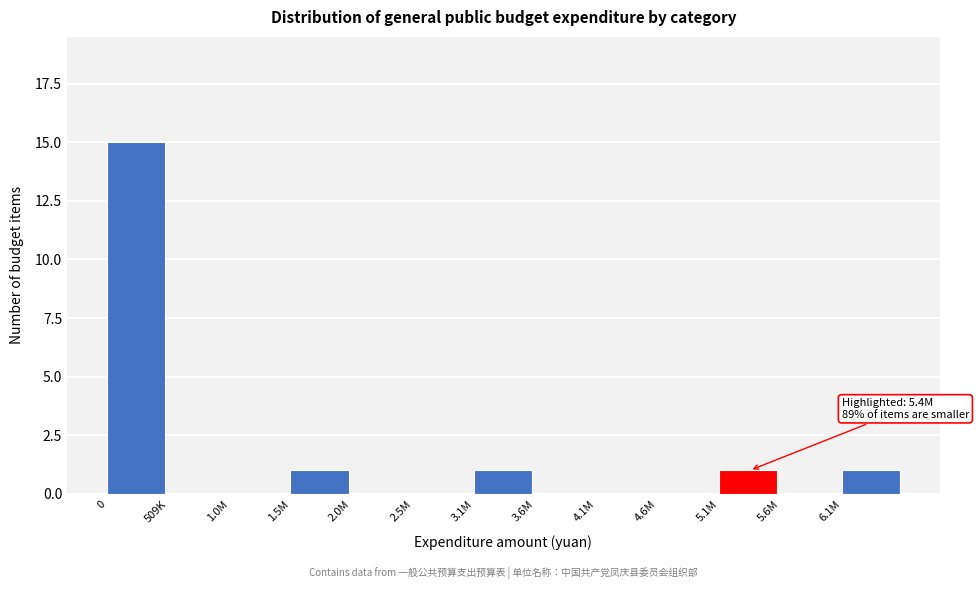

Reading left to right, what are all the values shown in this chart?

0=15	509K=0	1.0M=0	1.5M=1	2.0M=0	2.5M=0	3.1M=1	3.6M=0	4.1M=0	4.6M=0	5.1M=1	5.6M=0	6.1M=1